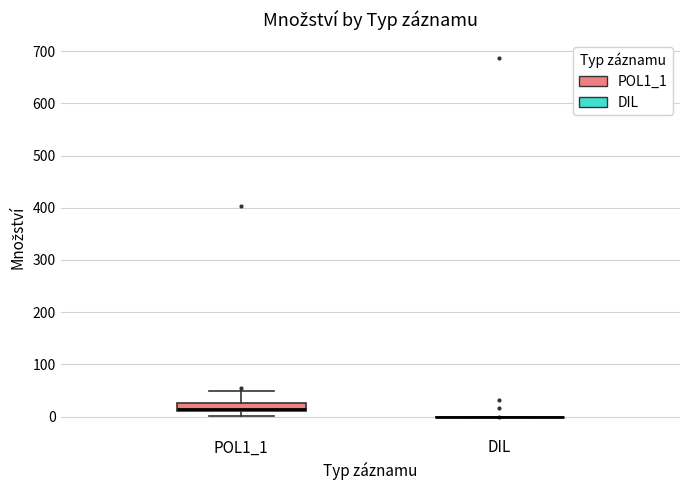

Reading left to right, read every box against the y-axis: the position of its median line, the range the box covers, and the ends of its whiskers. The values are not printed on the chart, so give them approximately, as read against the axis.

POL1_1: median 20, box 10 to 30, whiskers 0 to 50
DIL: box collapsed to a line at 0, whiskers 0 to 0